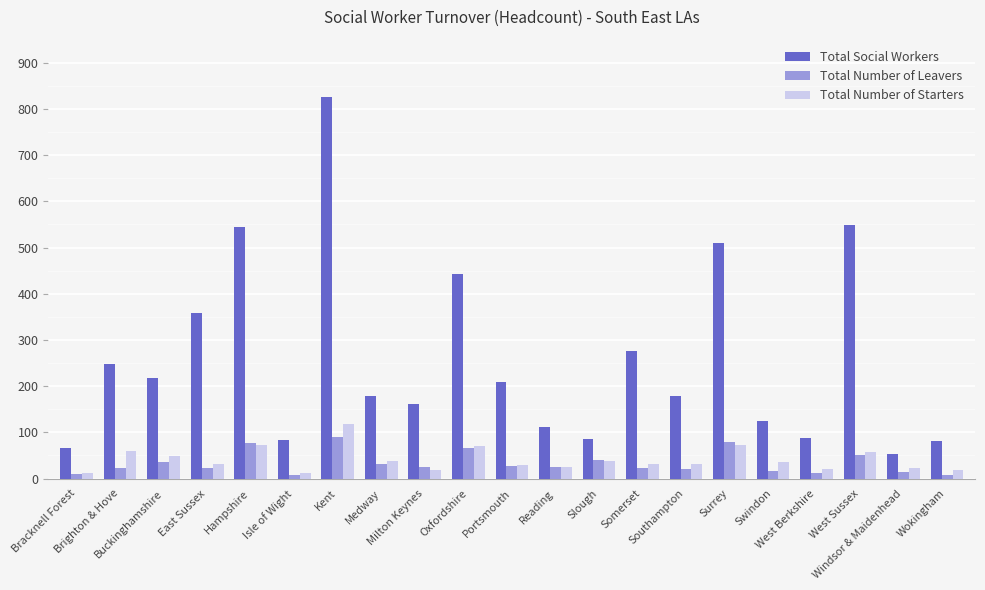

What is the greatest value displayed?

825